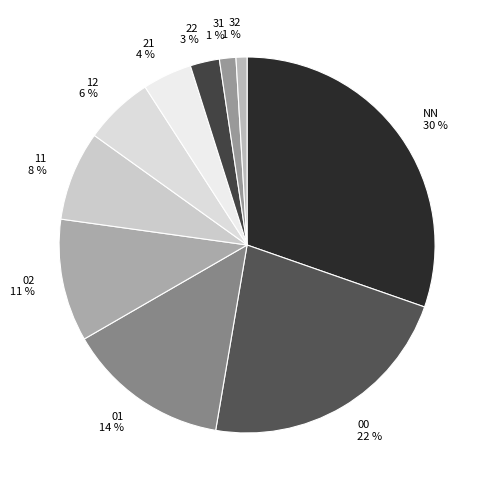

Combined, do 12 and 00 account for over 50%?

No